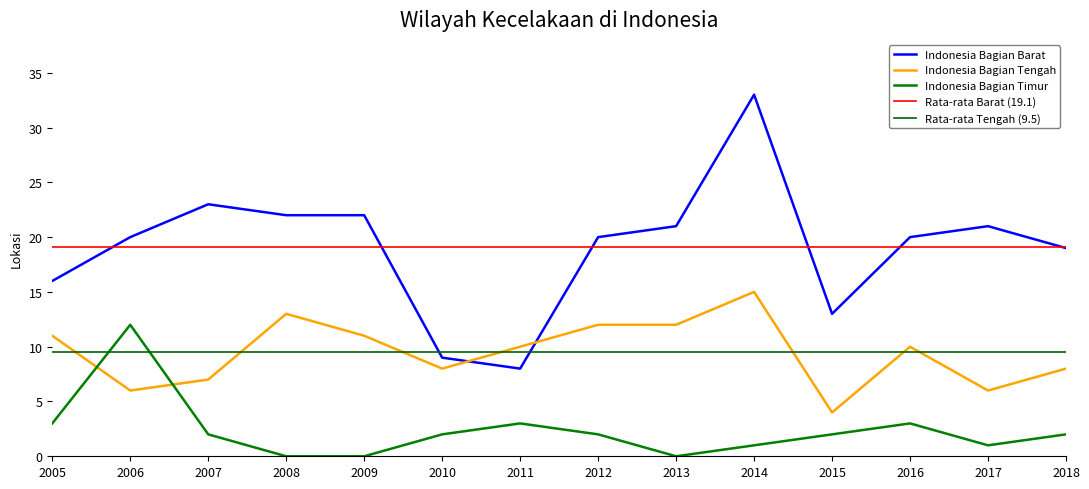

What is the total value across all series at 2012?

34